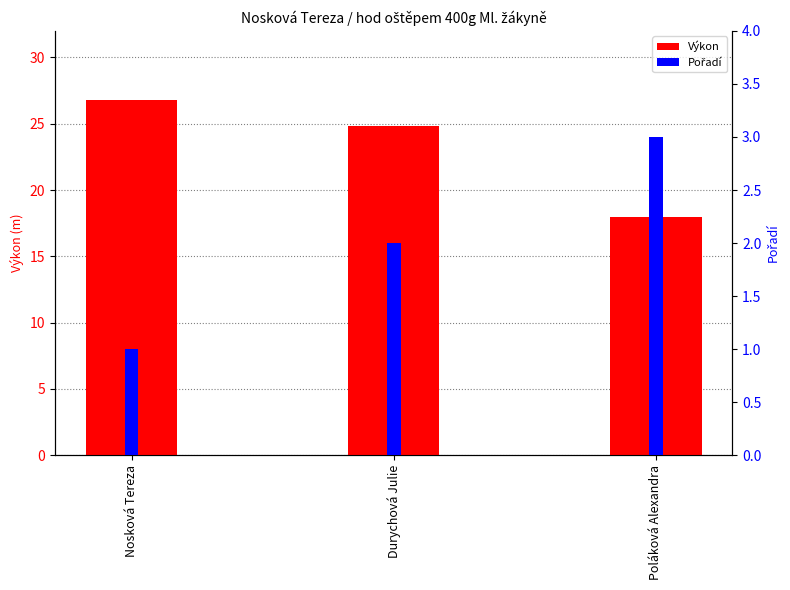

What is the highest value of the Výkon series?

26.8